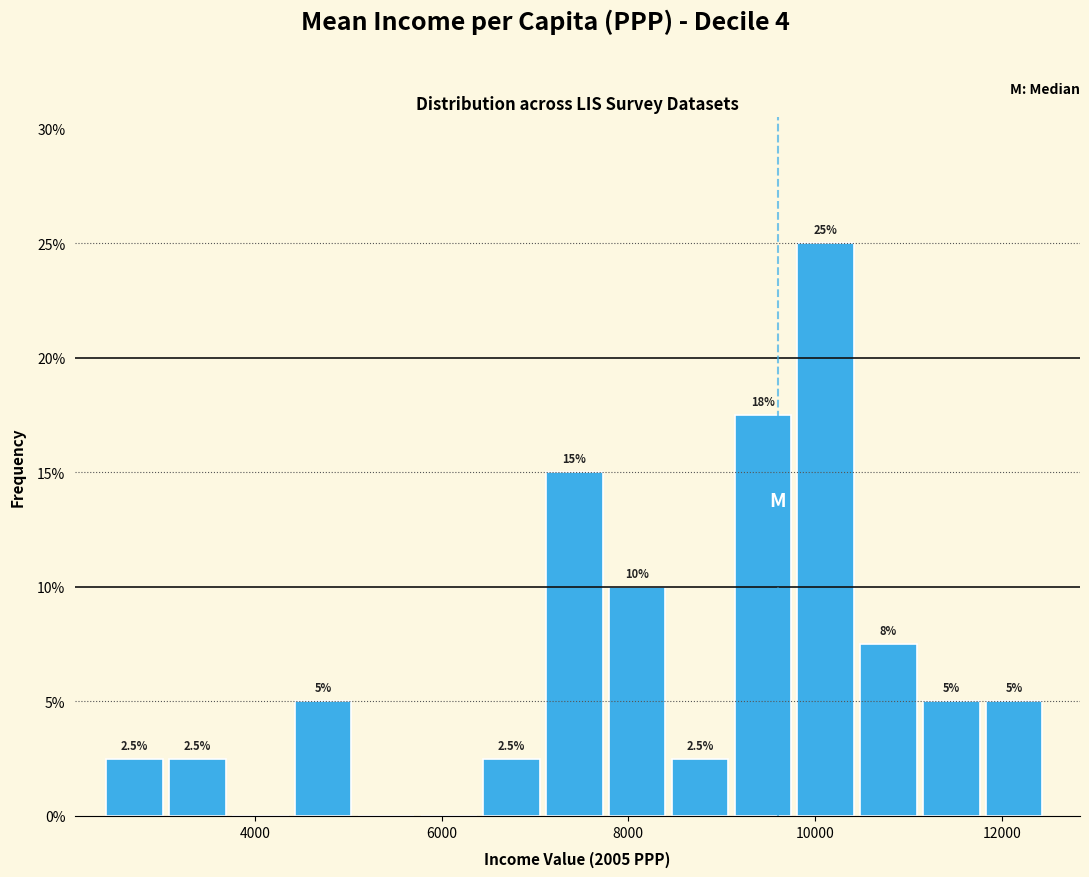

Around what value on the x-axis is the tallest bar? Give the approximate position of its centre, as read against the axis.

10200